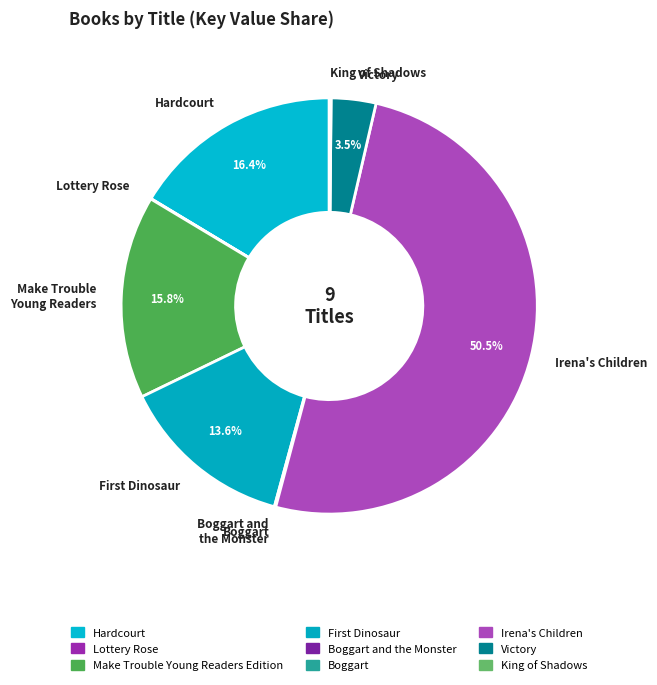

What portion of the pie excludes Irena's Children?

49.5%